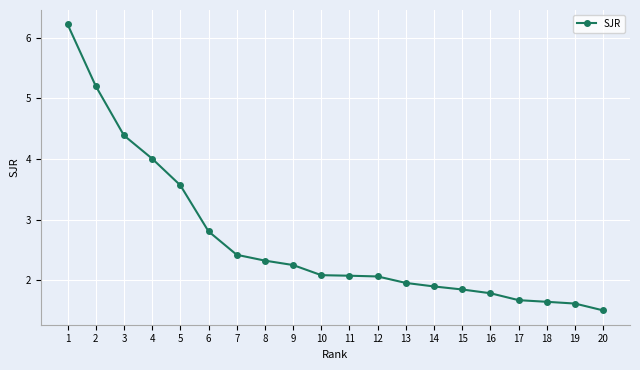

Where is the data nearest to the value 3?

6